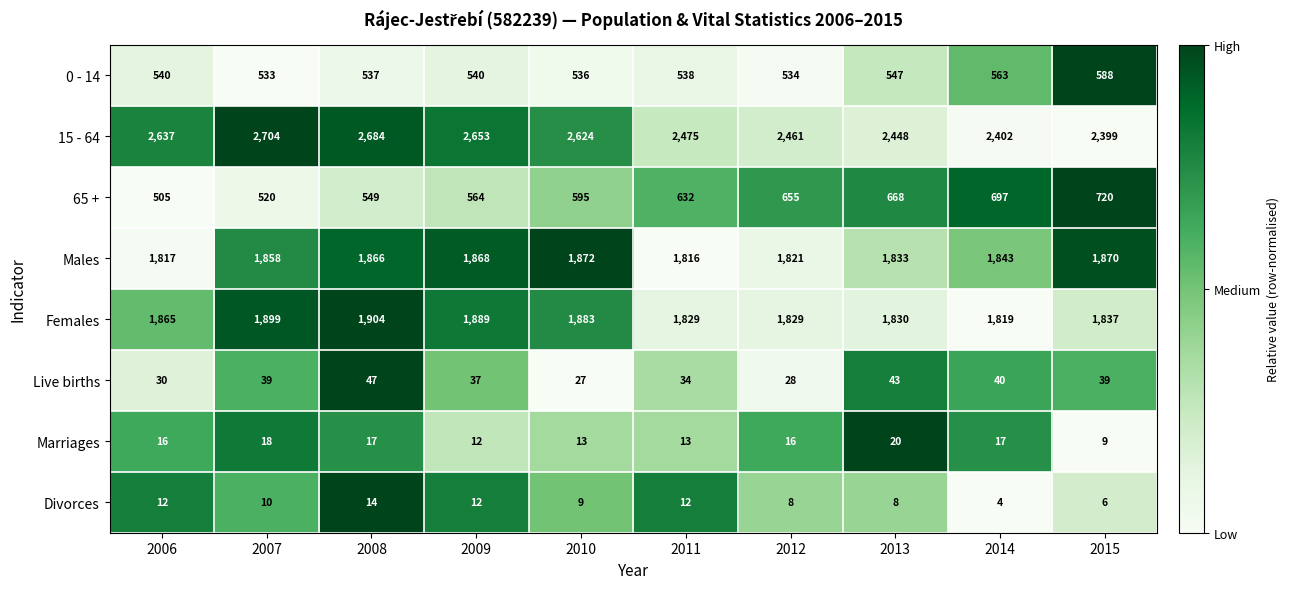

How many categories are shown in the chart?

10